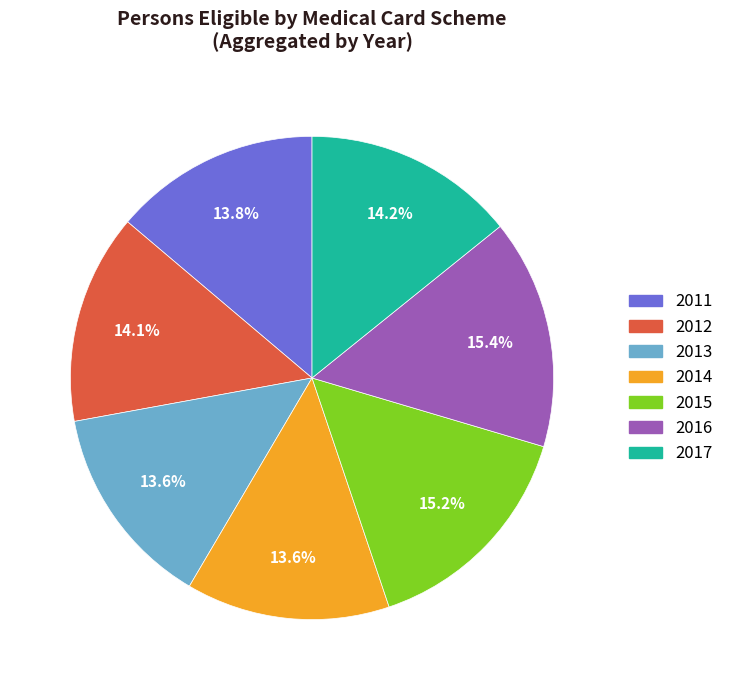

Is there any slice that represents more than half of the pie?

No